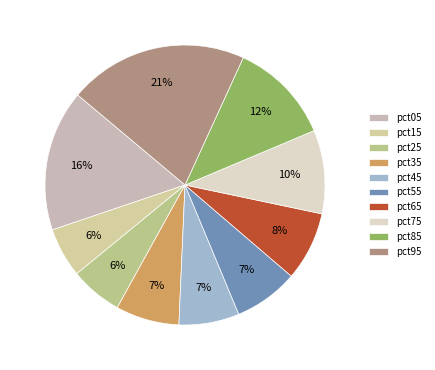

To the nearest percent, what is the difference between the largest and smallest slice percentages?

15%